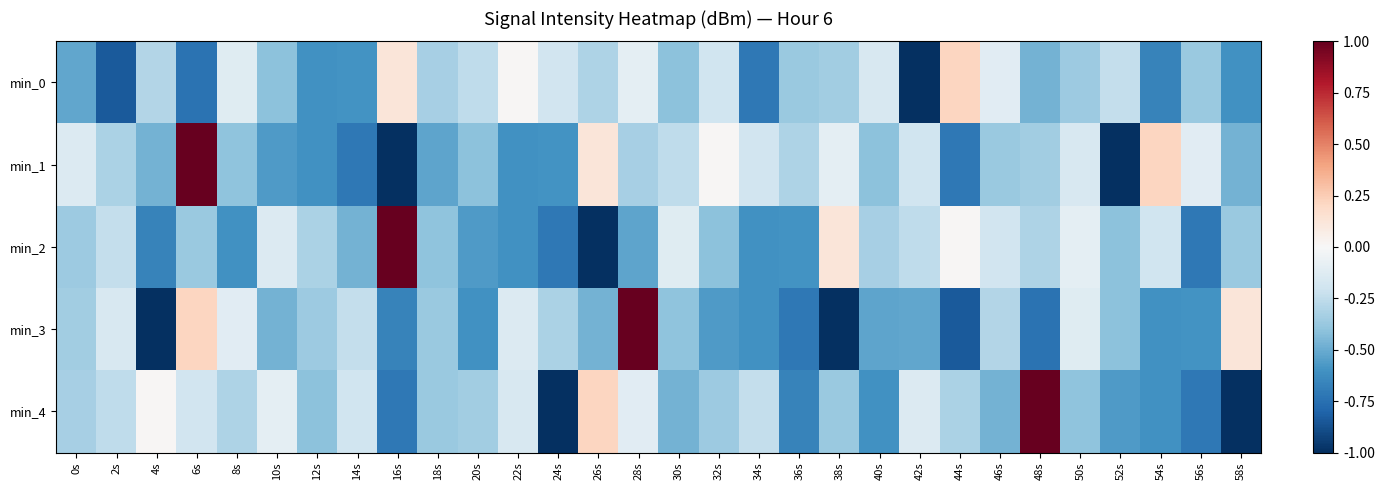

How many distinct data groups are displayed?

5